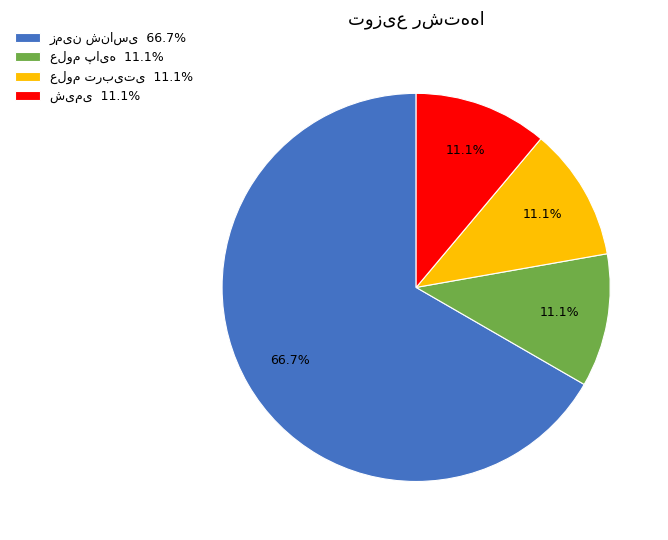

Is there a majority slice in this chart?

Yes